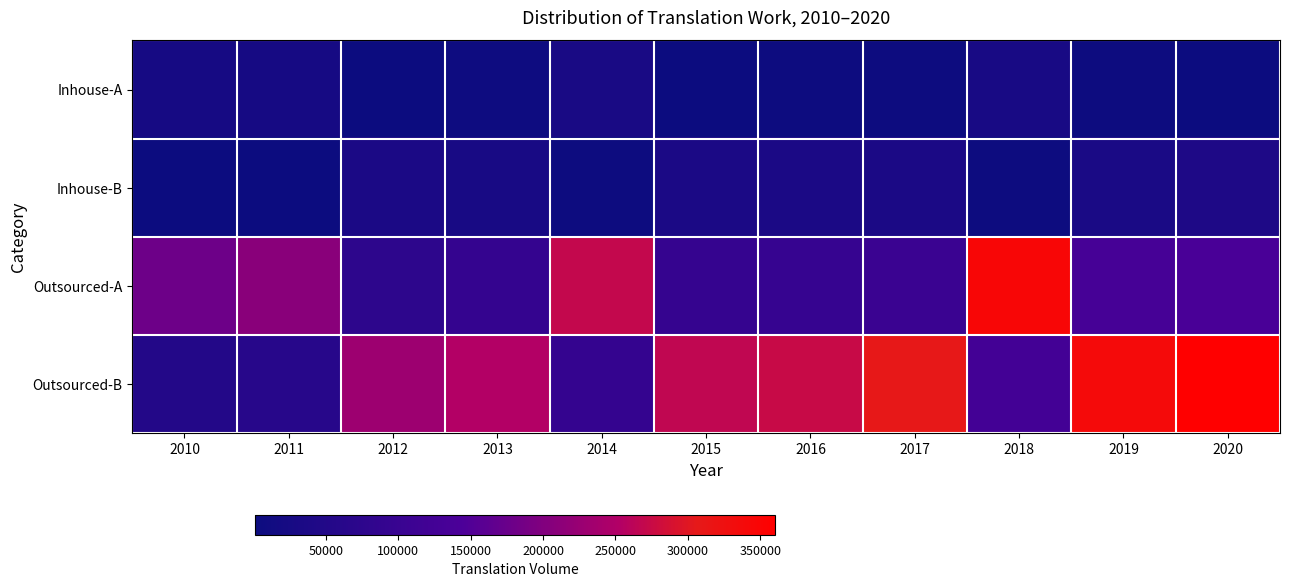

At which category does the chart reach its peak across all series?

2020